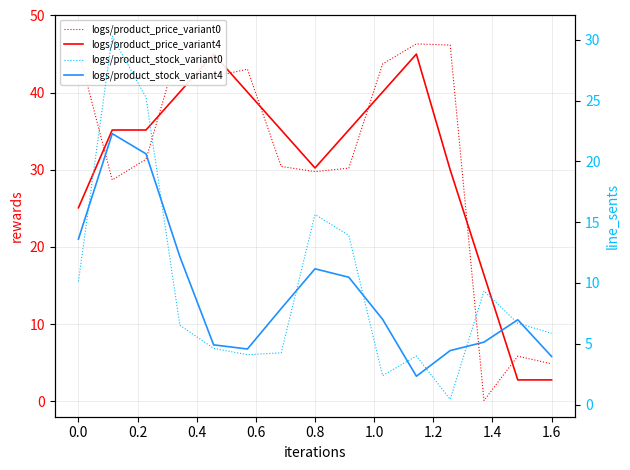

How many interior local peaks does the logs/product_stock_variant4 series have?

3